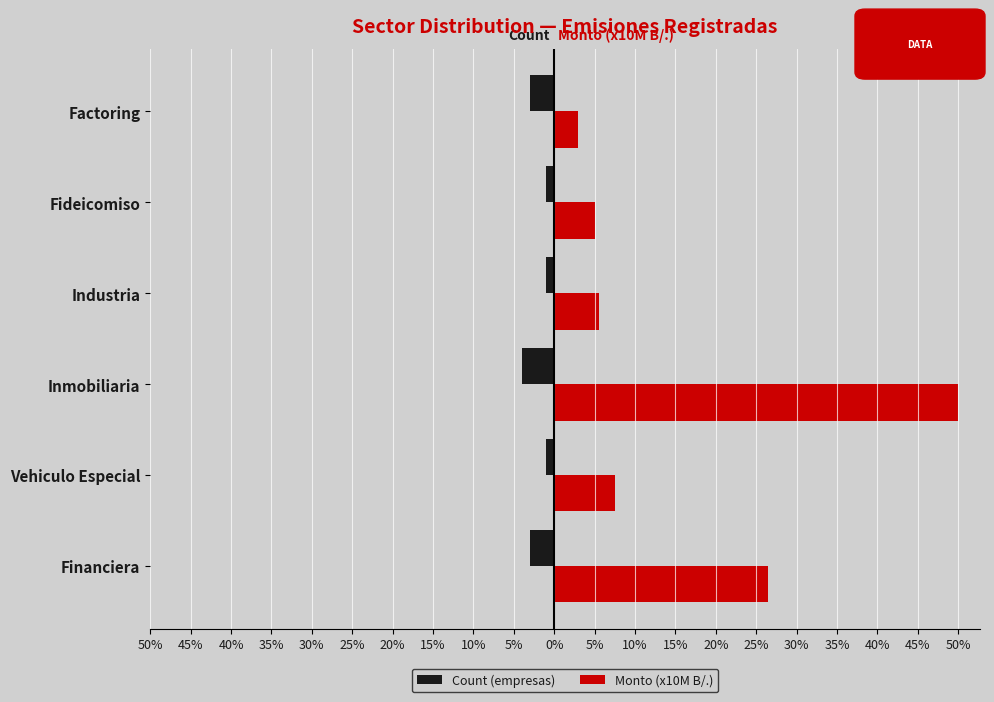

What are all the series names shown in the legend?

Count (empresas), Monto (x10M B/.)